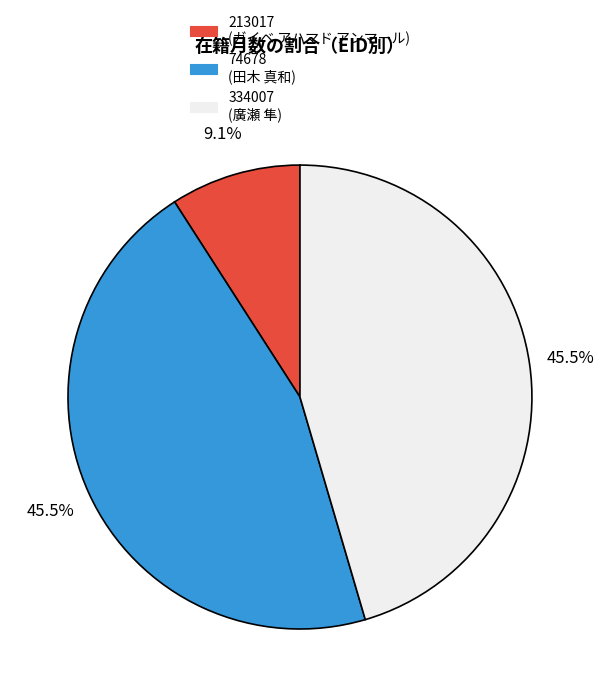

Which slice is the smallest?

213017